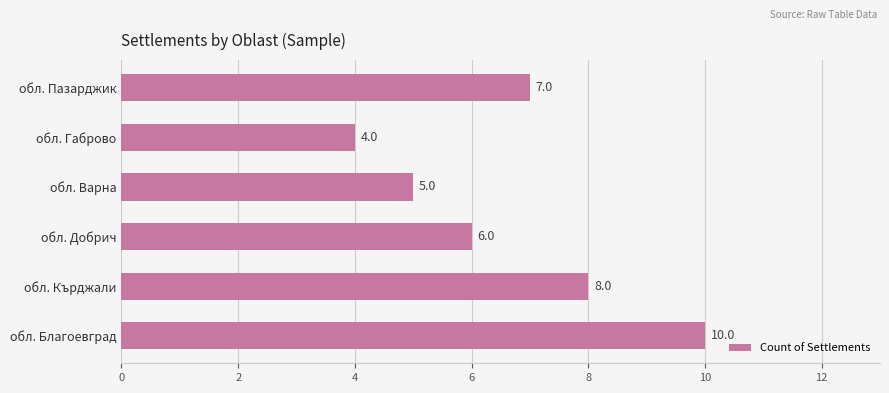

The value at обл. Кърджали is 8. True or false?

True